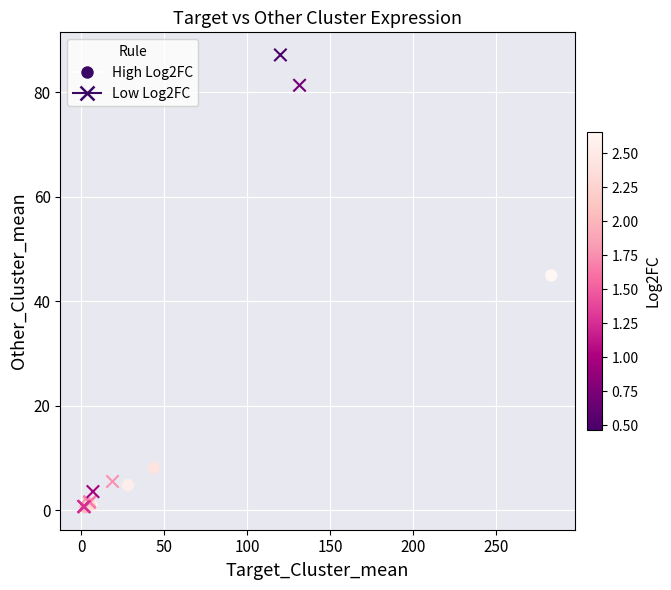

Which series has the widest spread of Y values?

Low Log2FC